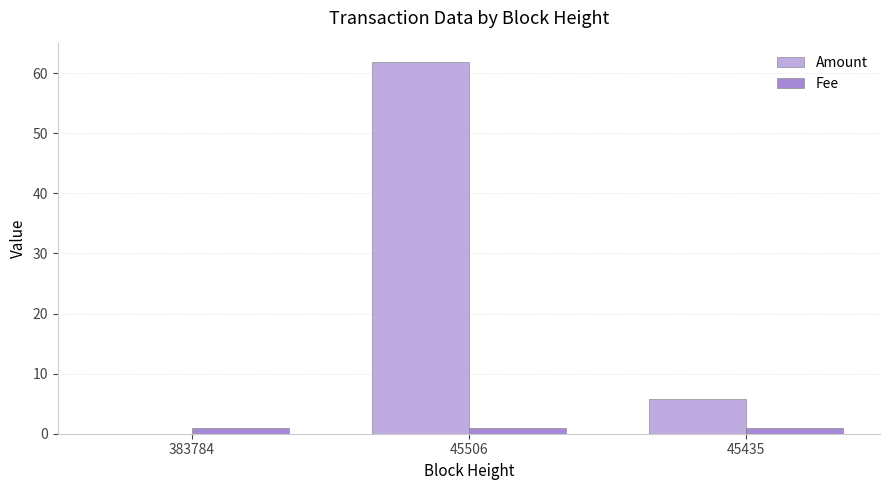

Are the bars horizontal?

No